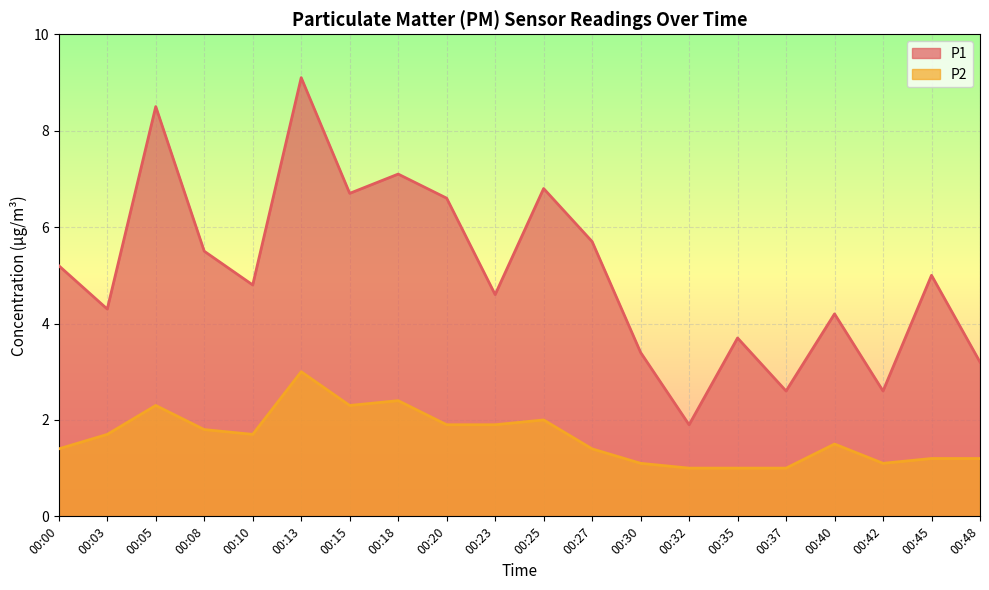

What is the value of the P2 point at the 1st from the left?

1.4